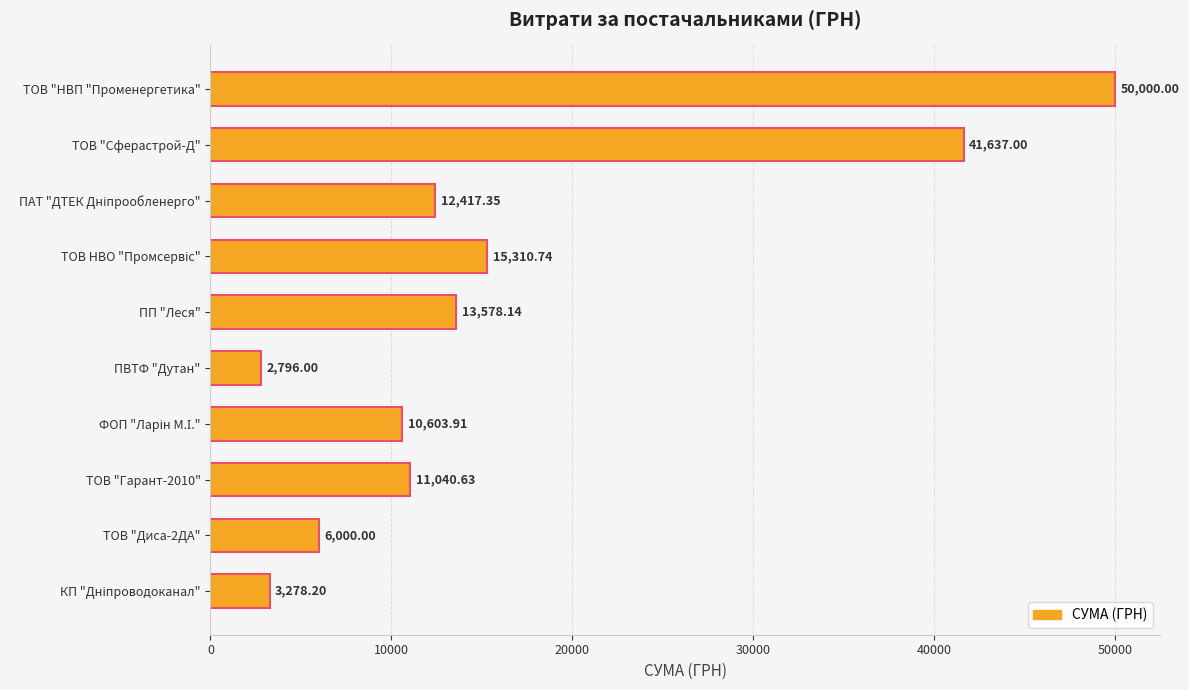

What is the difference between the maximum and minimum values?

47204.0